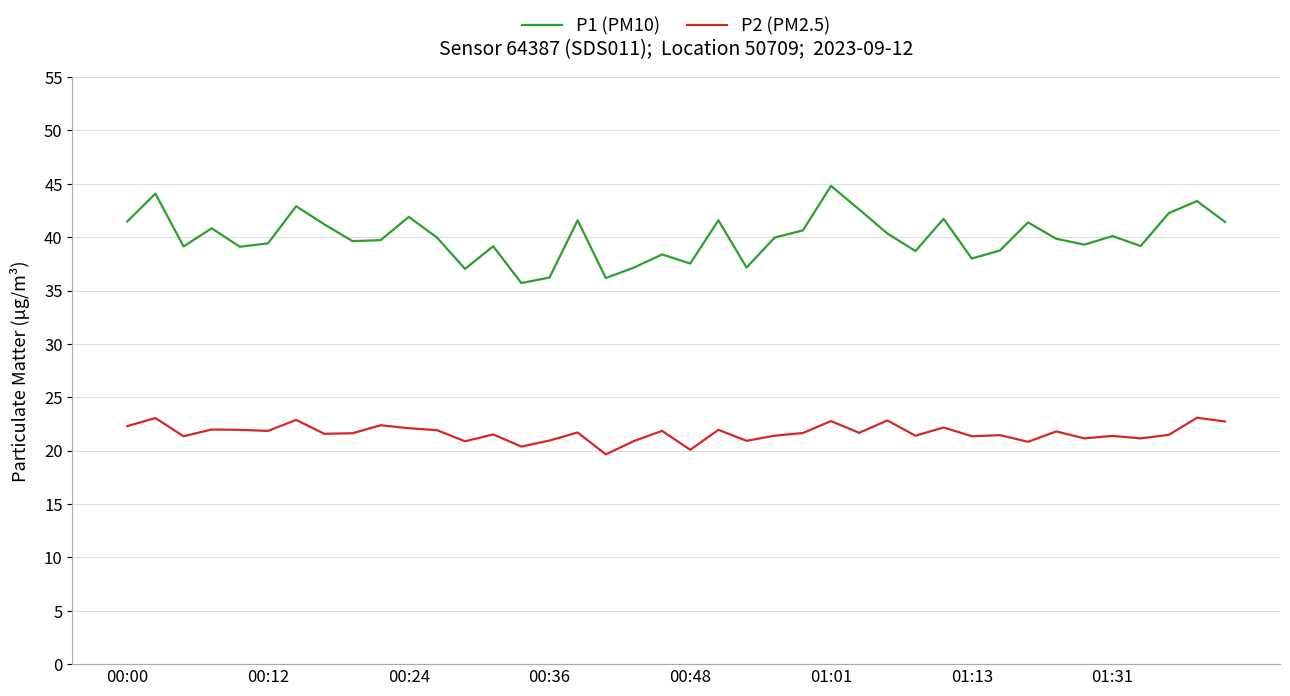

How many lines are shown in the chart?

2